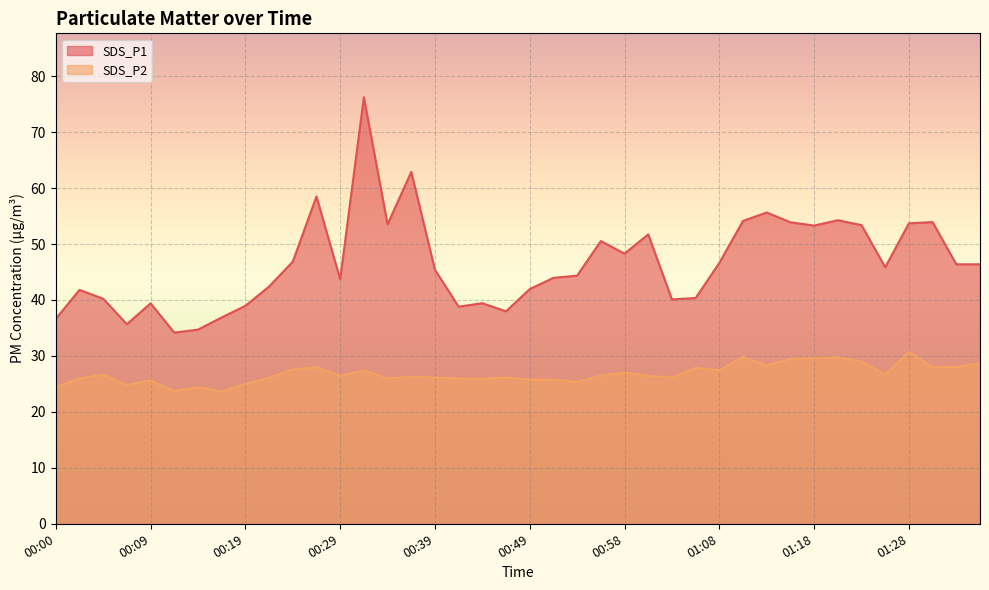

What is the value of the SDS_P2 point at the 34th from the left?

29.8